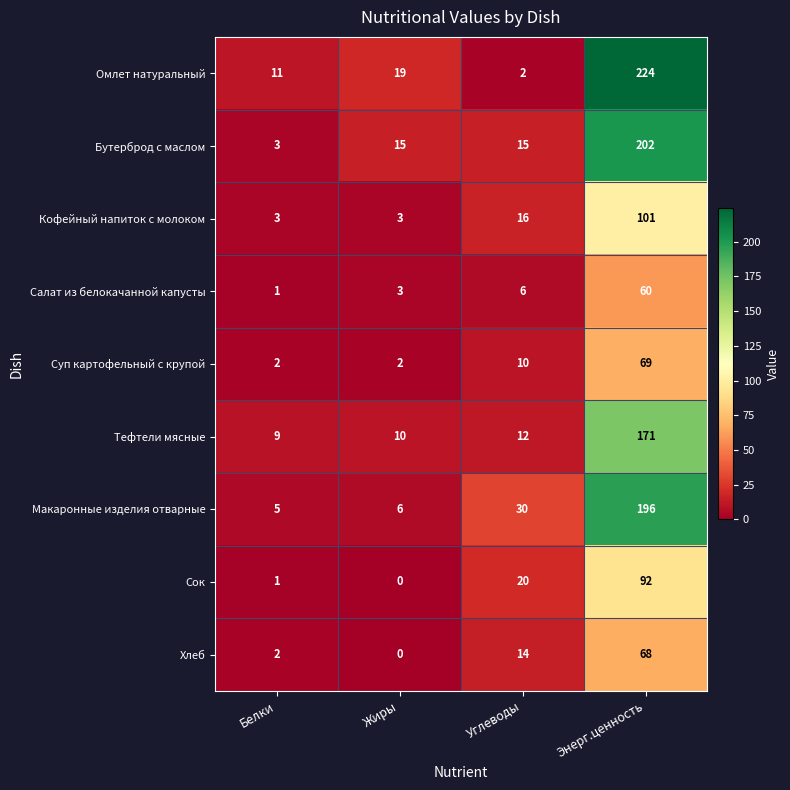

Rank the series by their maximum value, from highest to lowest.

Омлет натуральный, Бутерброд с маслом, Макаронные изделия отварные, Тефтели мясные, Кофейный напиток с молоком, Сок, Суп картофельный с крупой, Хлеб, Салат из белокачанной капусты